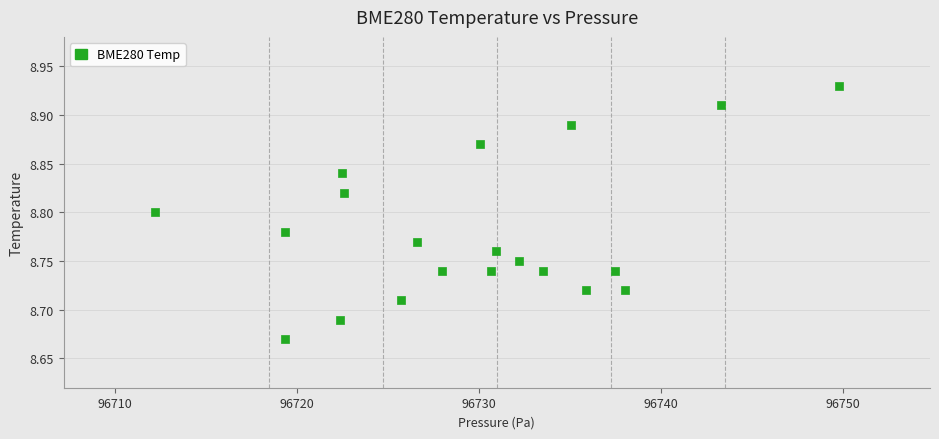

What is the range of X values (max minus min)?

37.6